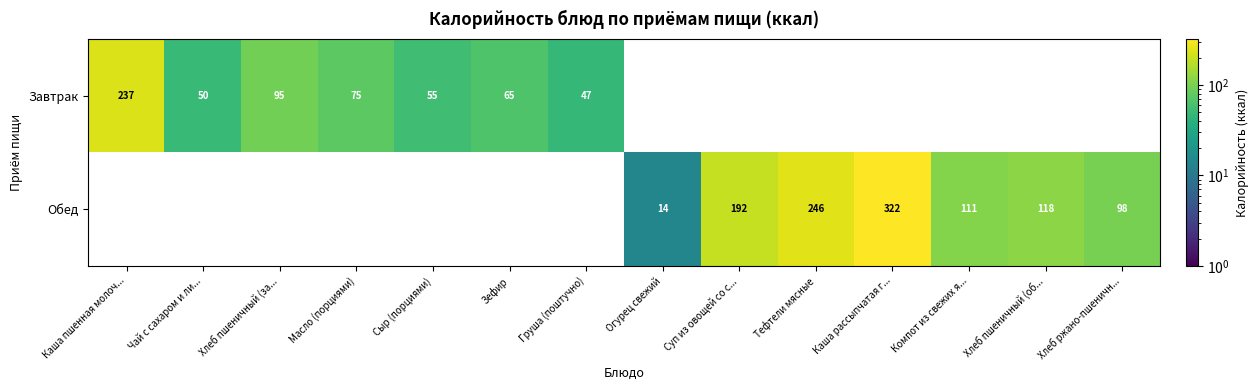

Reading left to right, extract all data points from this chart.

Завтрак: Каша пшенная молоч...=237	Чай с сахаром и ли...=50	Хлеб пшеничный (за...=95	Масло (порциями)=75	Сыр (порциями)=55	Зефир=65	Груша (поштучно)=47	Огурец свежий=0	Суп из овощей со с...=0	Тефтели мясные=0	Каша рассыпчатая г...=0	Компот из свежих я...=0	Хлеб пшеничный (об...=0	Хлеб ржано-пшеничн...=0
Обед: Каша пшенная молоч...=0	Чай с сахаром и ли...=0	Хлеб пшеничный (за...=0	Масло (порциями)=0	Сыр (порциями)=0	Зефир=0	Груша (поштучно)=0	Огурец свежий=14	Суп из овощей со с...=192	Тефтели мясные=246	Каша рассыпчатая г...=322	Компот из свежих я...=111	Хлеб пшеничный (об...=118	Хлеб ржано-пшеничн...=98